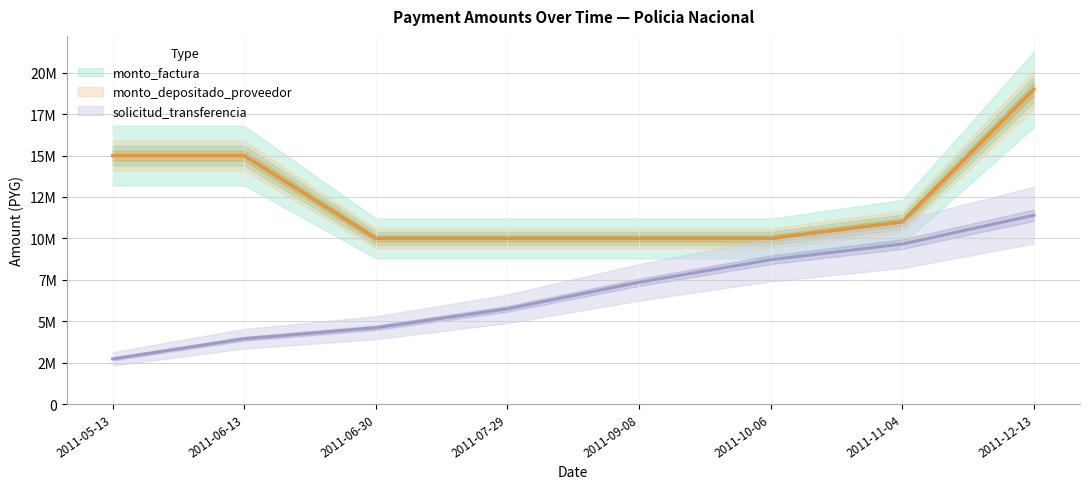

True or false: monto_depositado_proveedor and solicitud_transferencia cross at least once.

False